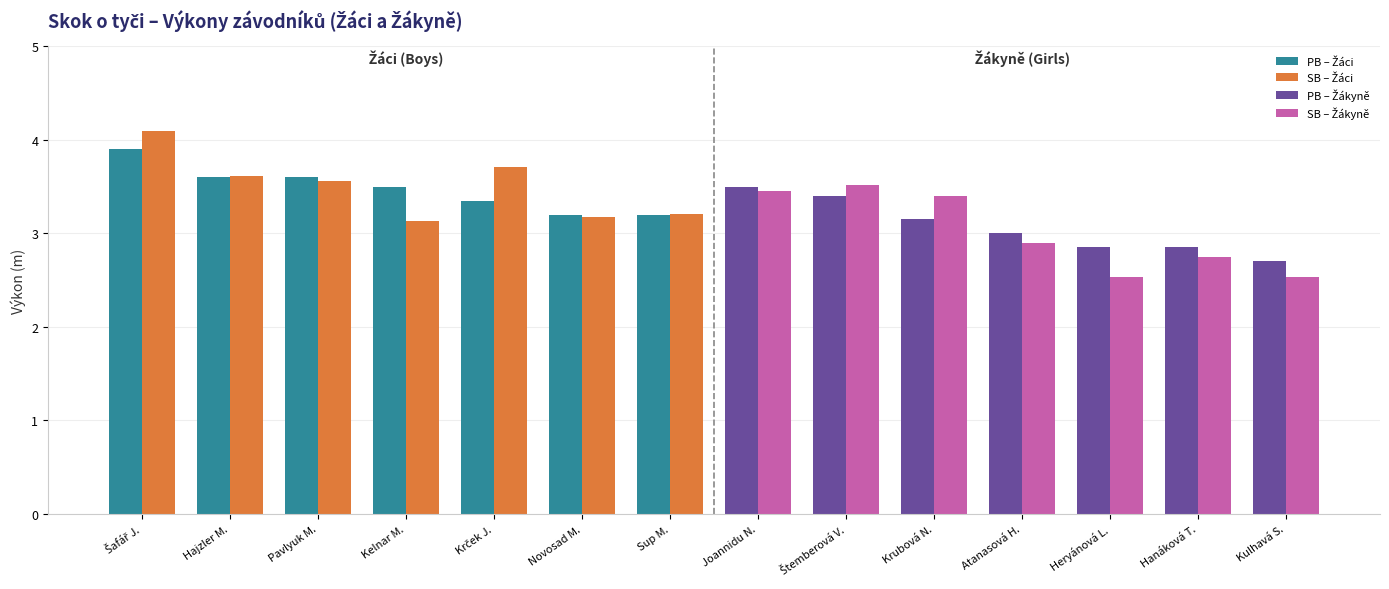

Does the chart contain stacked bars?

No